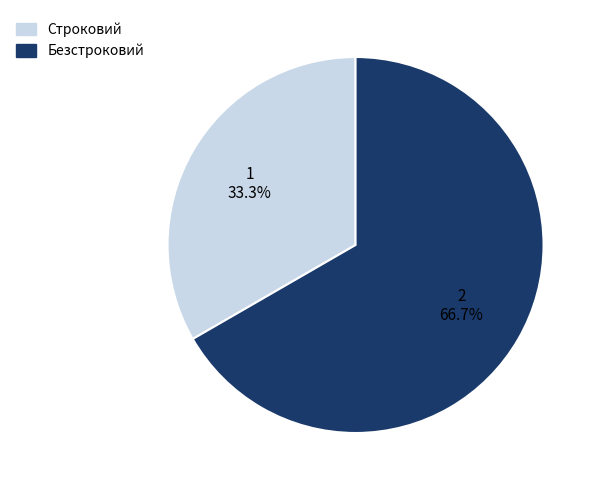

True or false: Безстроковий accounts for 60% of the total.

False